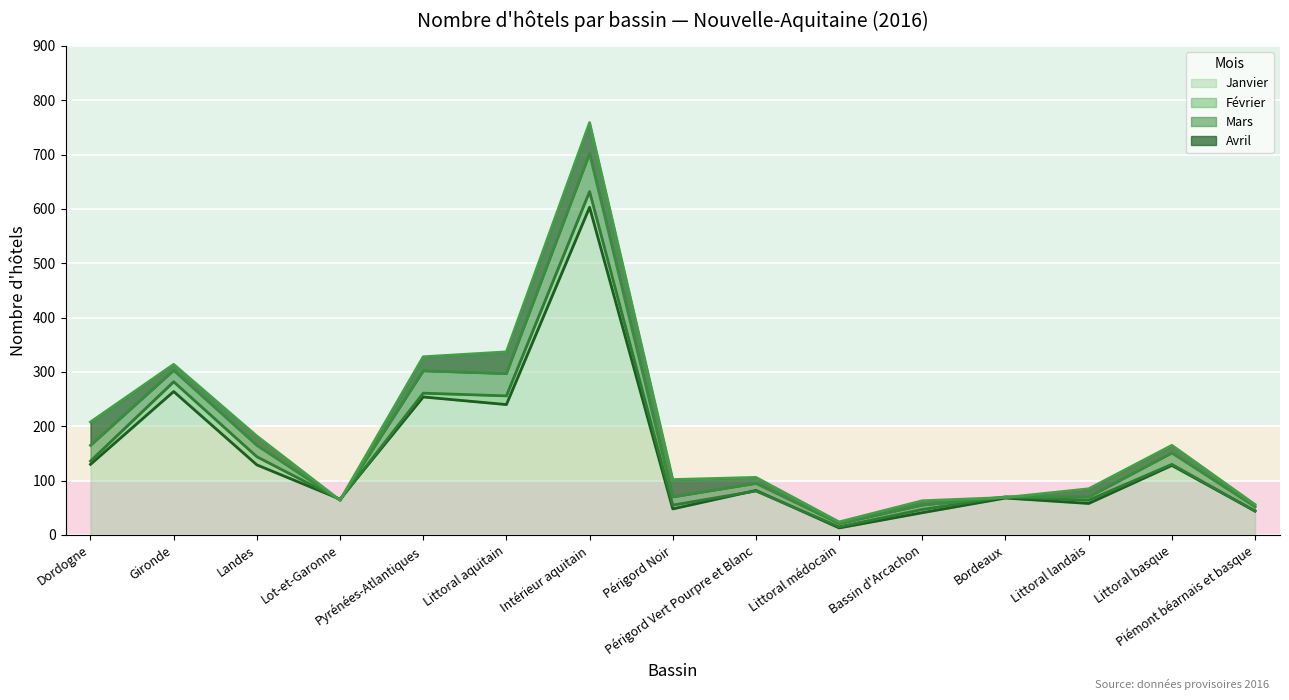

True or false: Avril has more than 0 points higher than both neighbors.

True